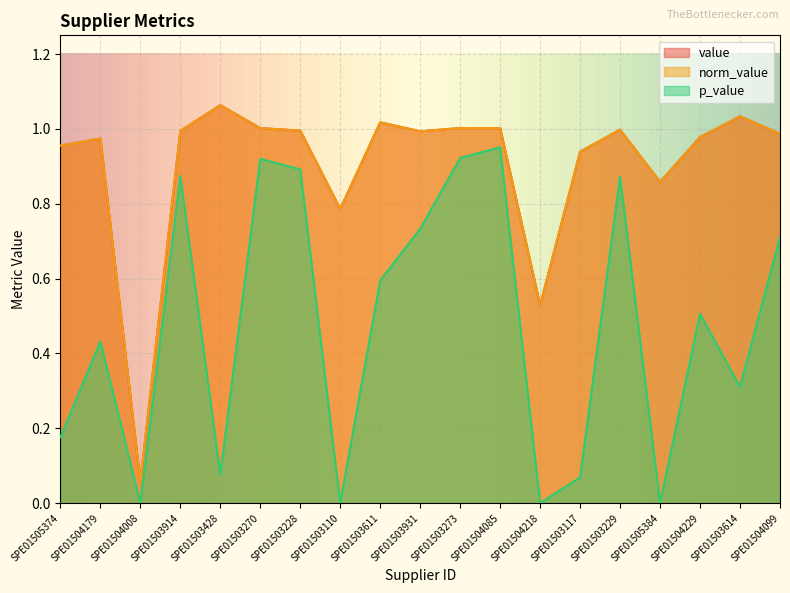

At SPE01503229, list the series in order from largest to smallest.

value, norm_value, p_value